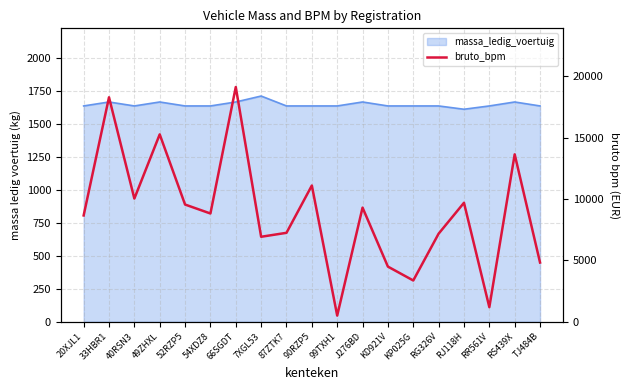

What is the smallest value displayed?

503